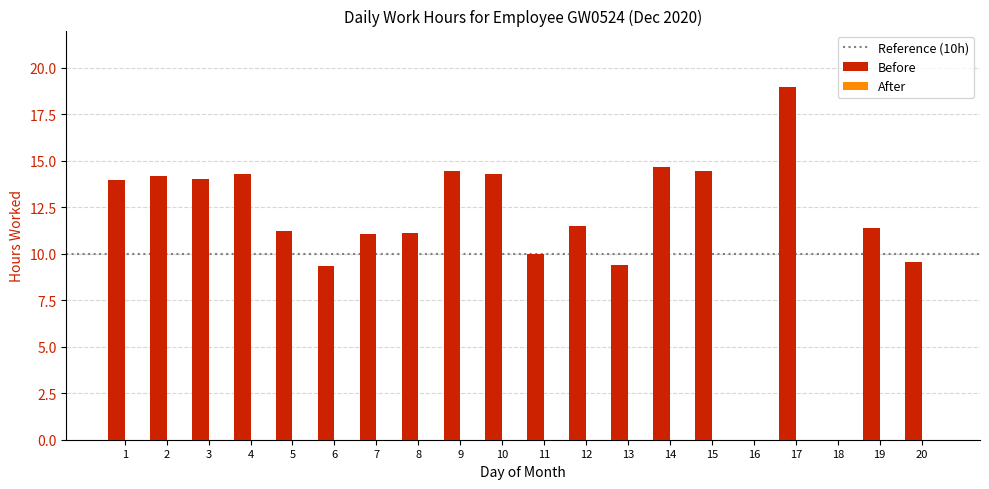

What is the difference between the values at 6 and 11?

0.7